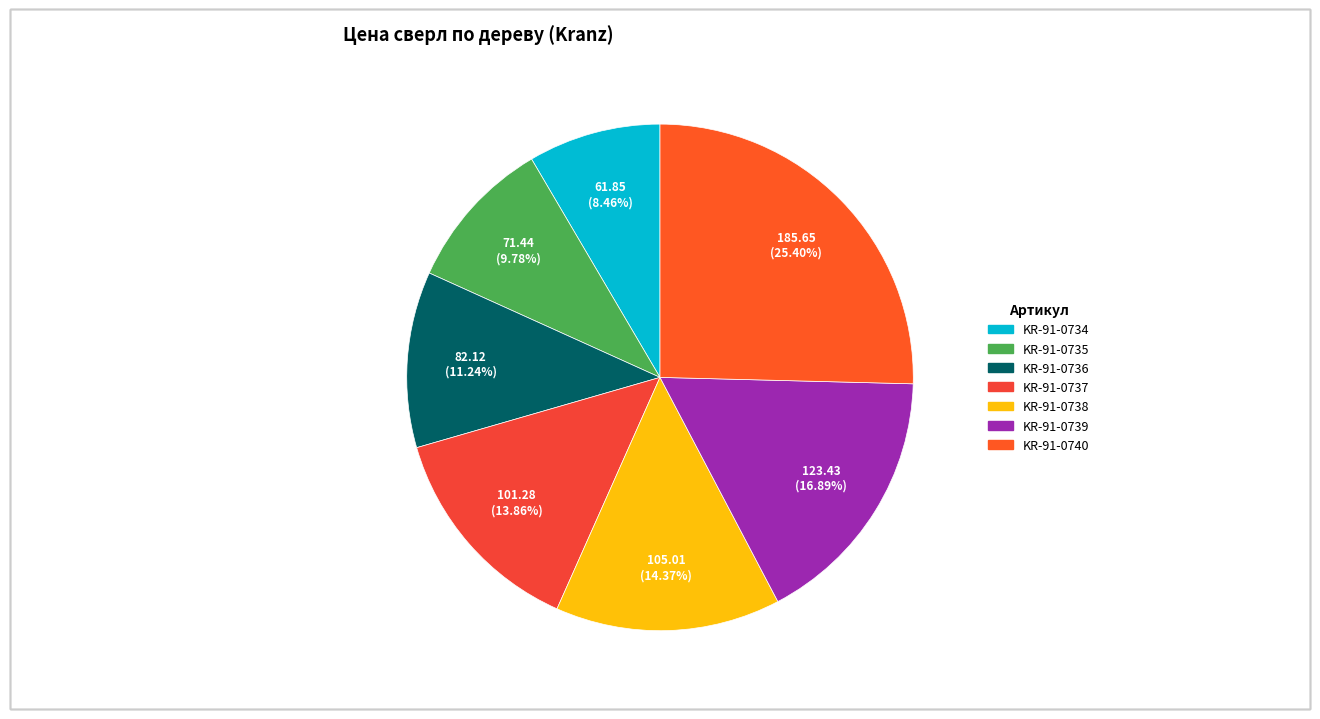

Which category has the smallest portion of the pie?

KR-91-0734